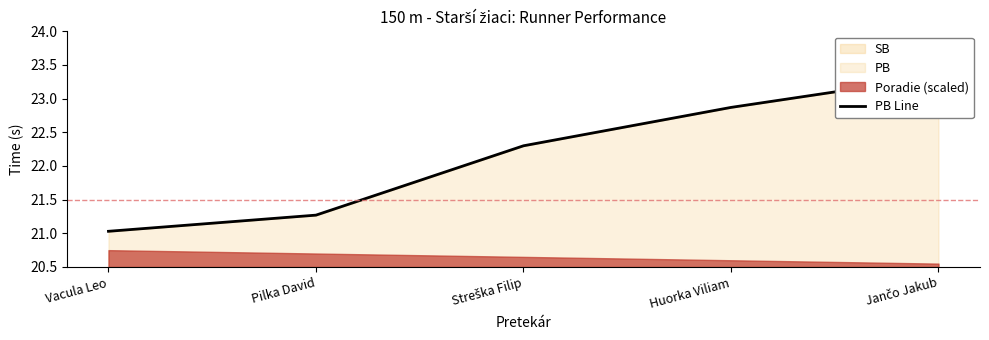

What is the minimum value shown in the chart?

21.0